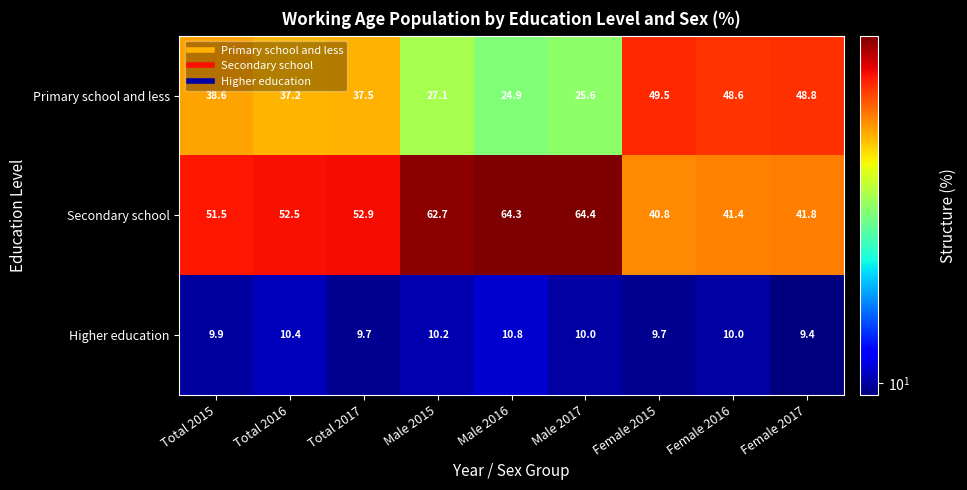

Rank the series at Male 2016 from highest to lowest value.

Secondary school, Primary school and less, Higher education